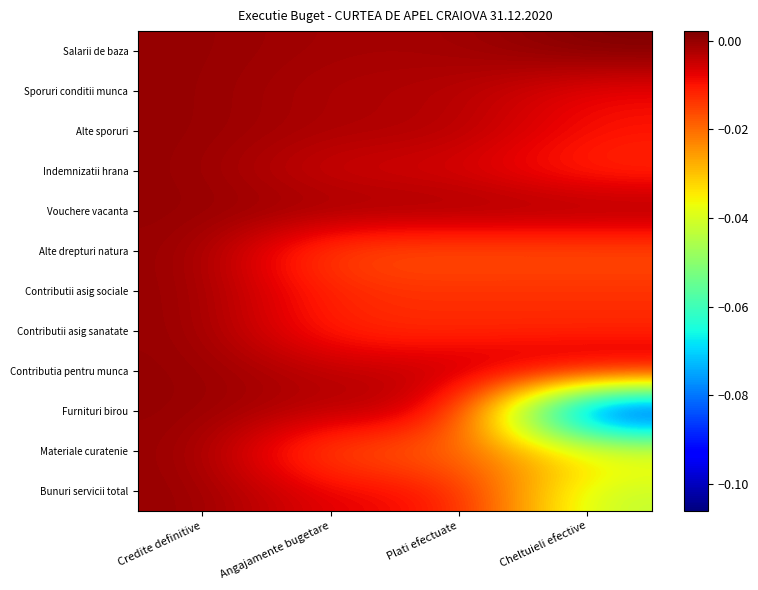

At which category does the chart reach its minimum across all series?

Cheltuieli efective